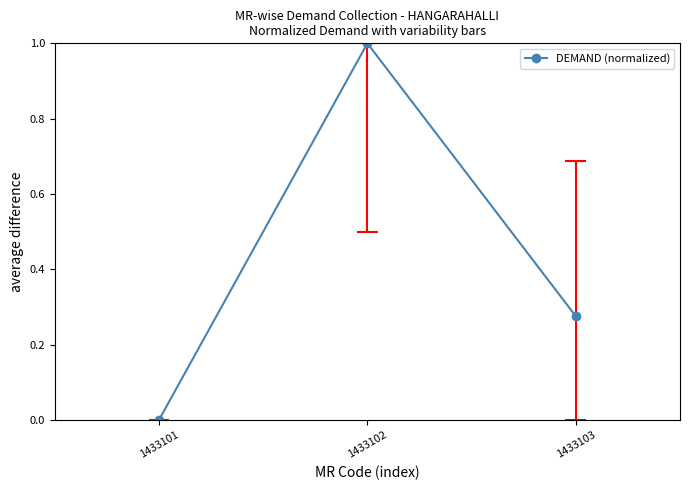

Reading left to right, what are all the values shown in this chart?

1433101=0.0	1433102=1.0	1433103=0.3